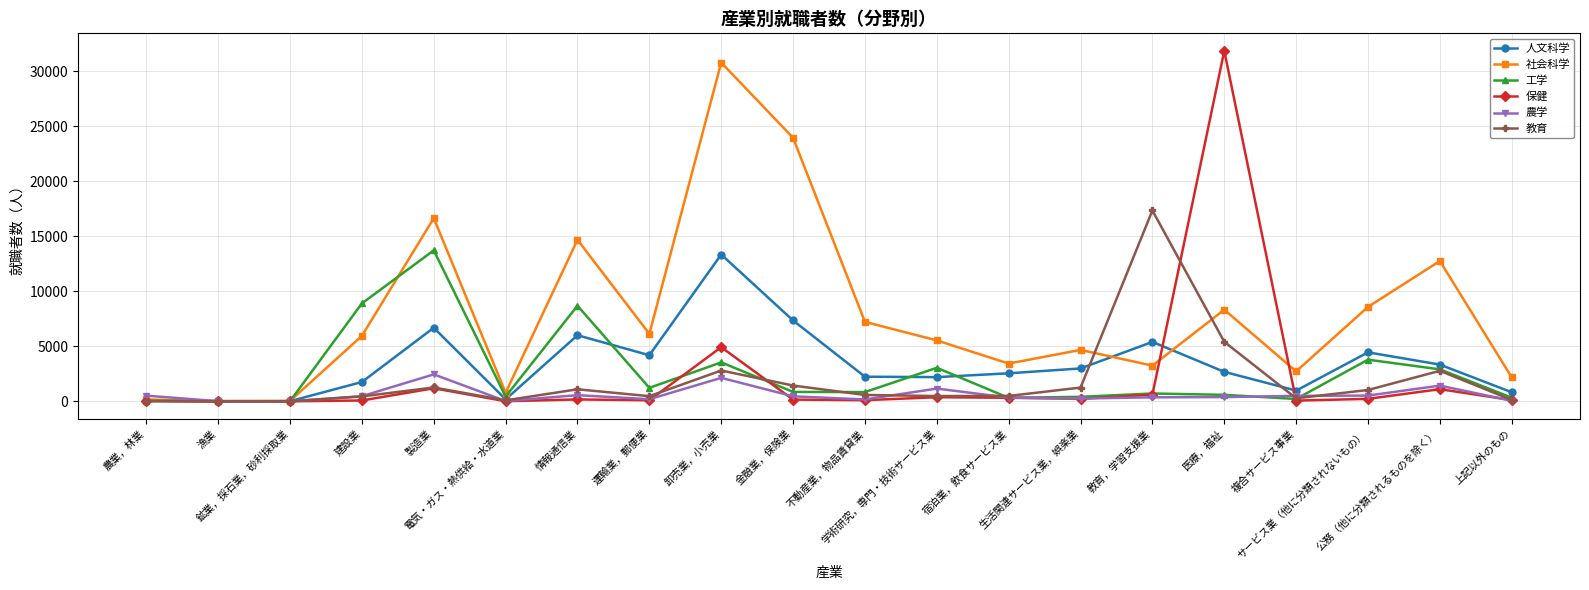

True or false: 社会科学 and 人文科学 intersect in this chart.

True